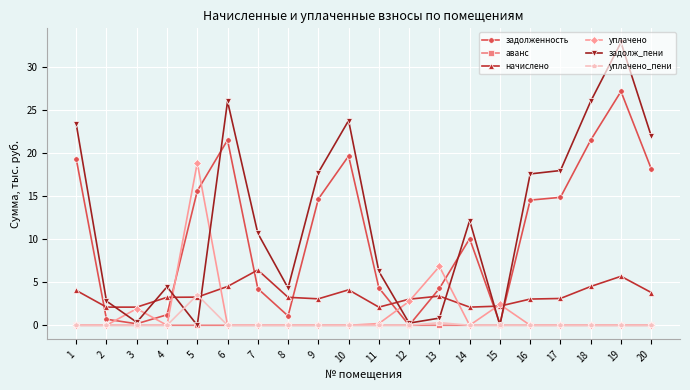

What is the maximum value shown in the chart?

32.9